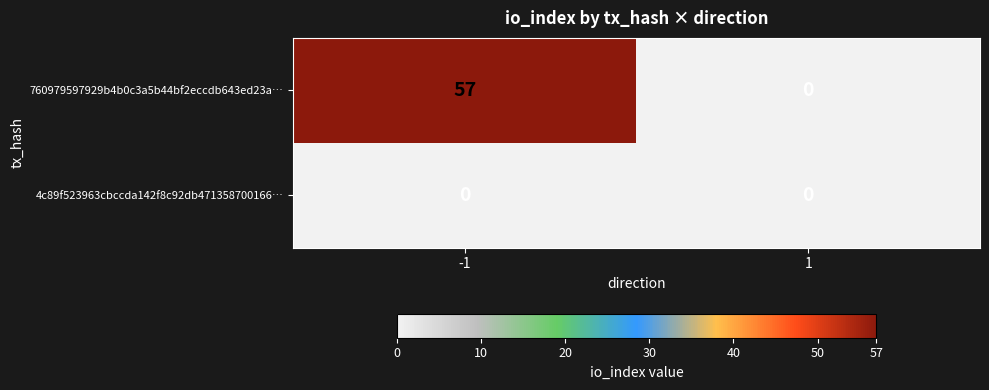

Which series has the largest total across all categories?

760979597929b4b0c3a5b44bf2eccdb643ed23a…